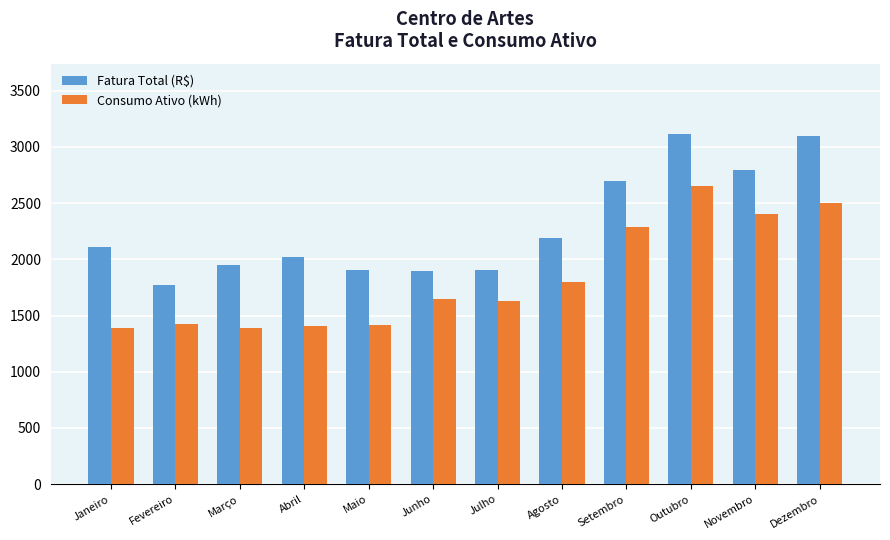

At Outubro, list the series in order from largest to smallest.

Fatura Total (R$), Consumo Ativo (kWh)